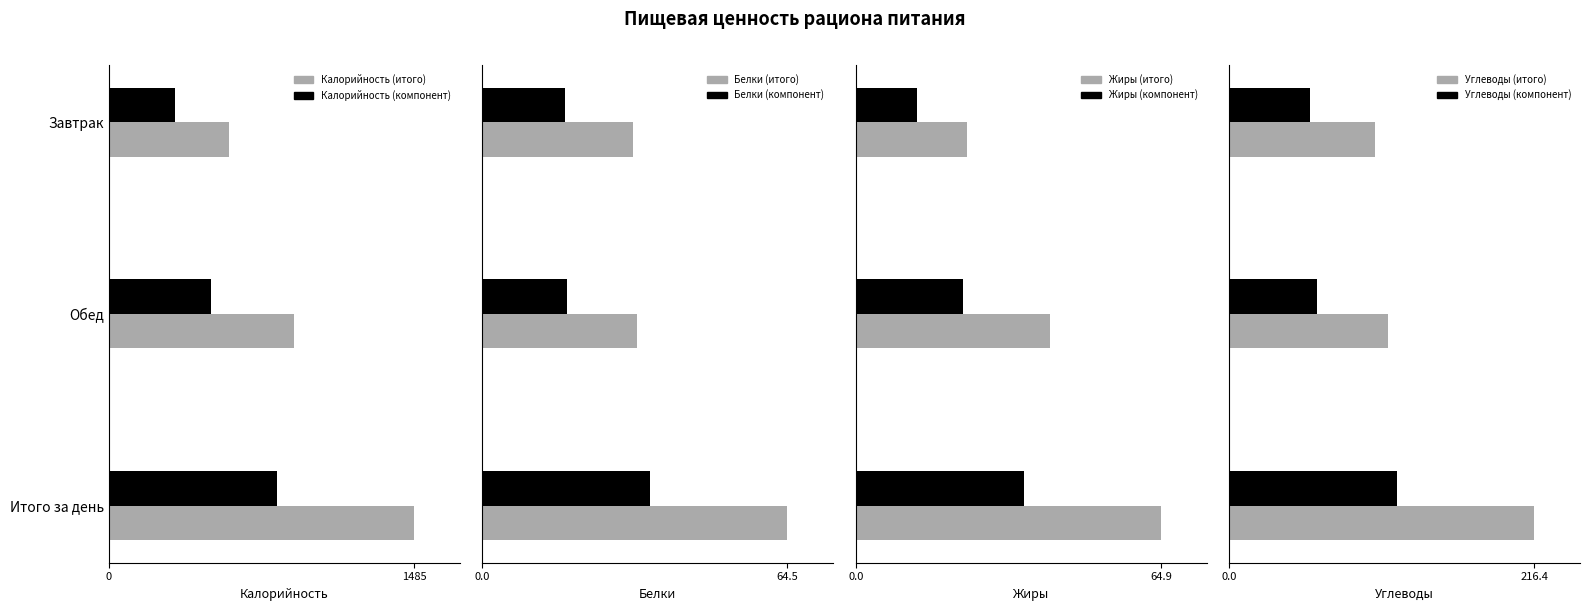

Is it true that Калорийность (итого) equals 1987.6 at Итого за день?

False